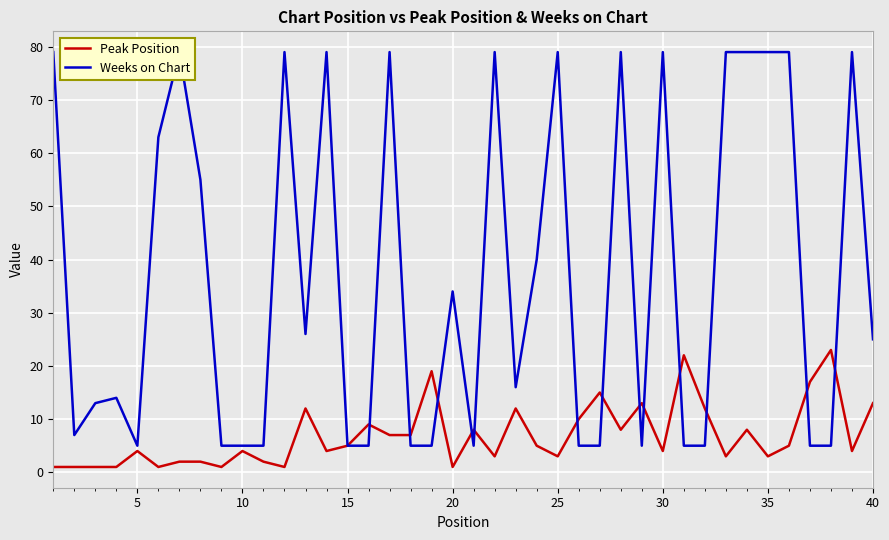

What is the value of the Peak Position point at the 8th from the left?

2